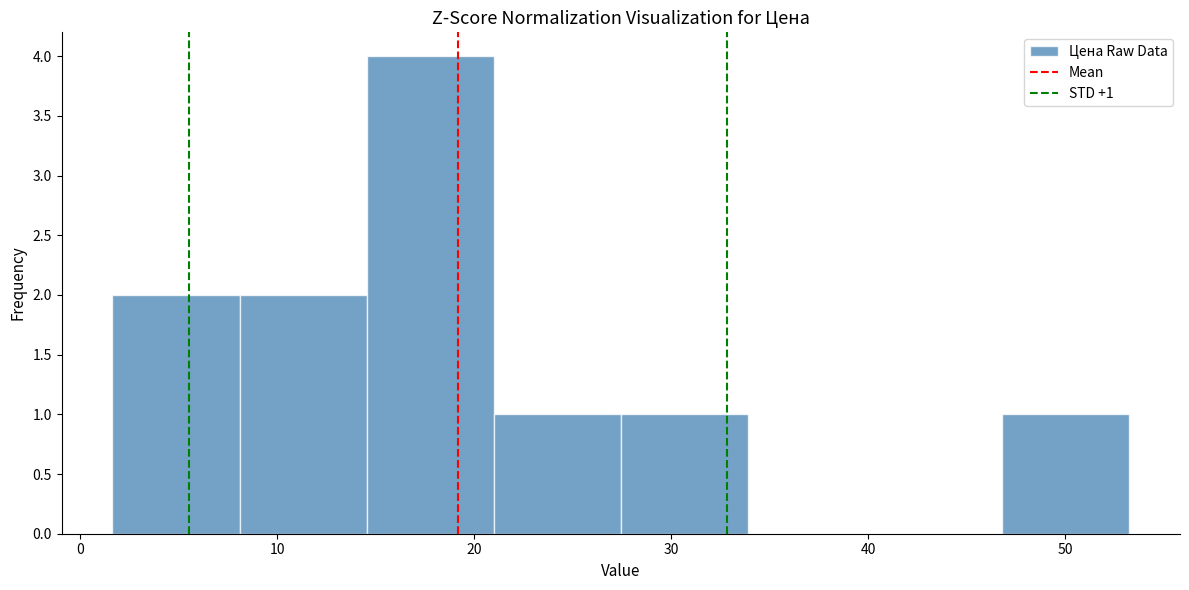

Over which range of the x-axis is the bar tallest?

15 to 21